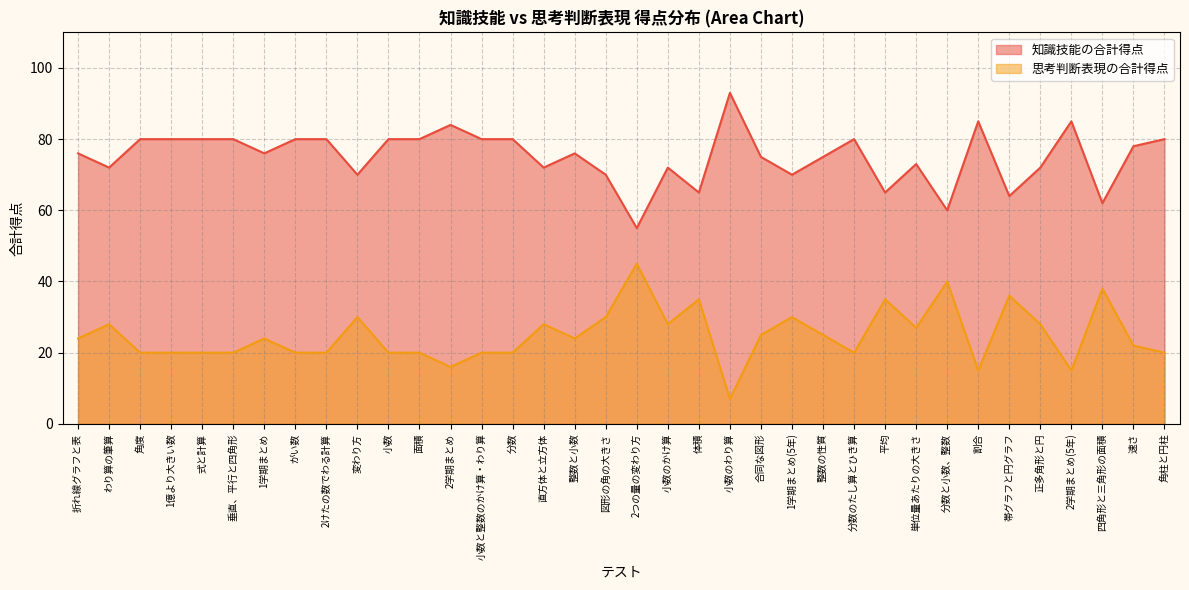

In 知識技能の合計得点, how many points are lower than both neighbors (excluding endpoints)?

11